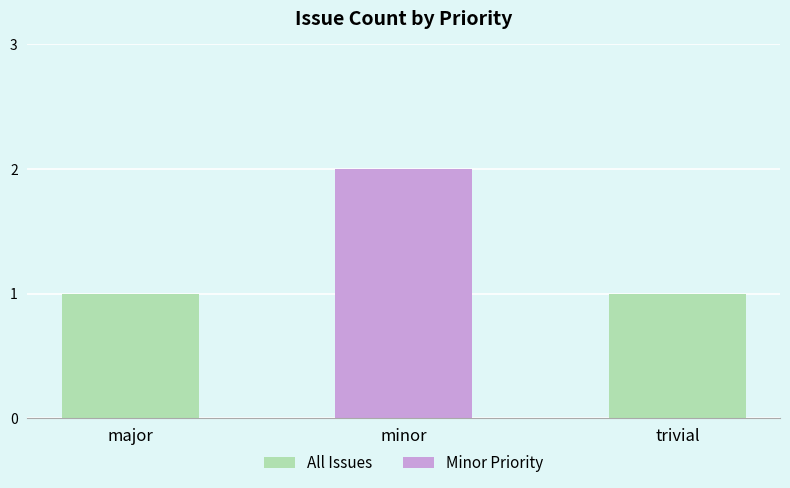

Reading right to left, extract all data points from this chart.

1	2	1